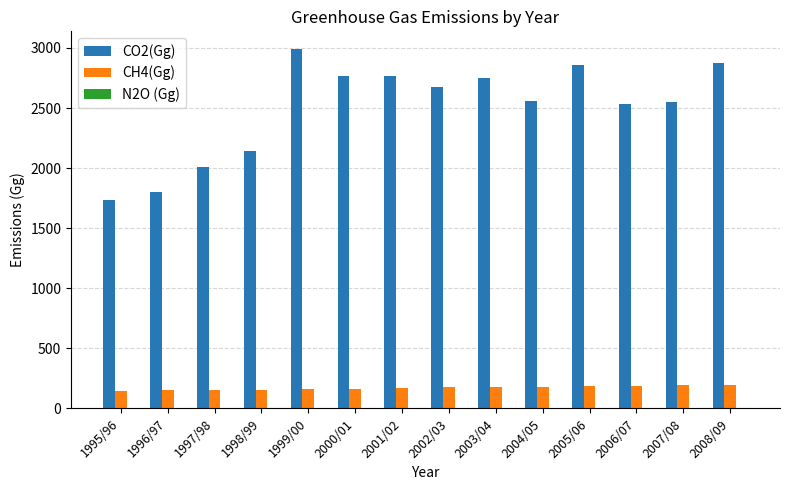

Is it true that CH4(Gg) equals 151 at 1996/97?

True